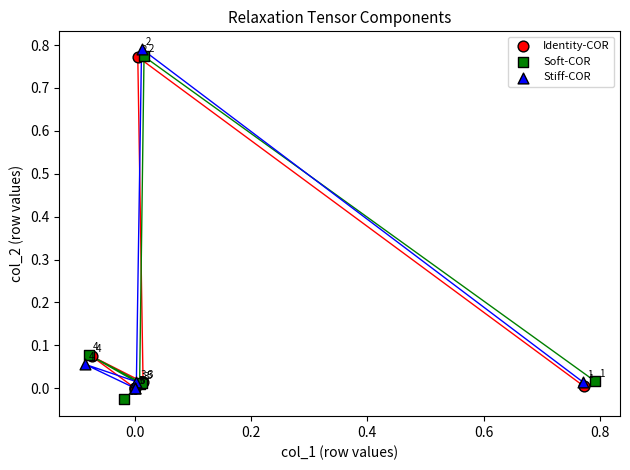

What are all the series names shown in the legend?

Identity-COR, Soft-COR, Stiff-COR